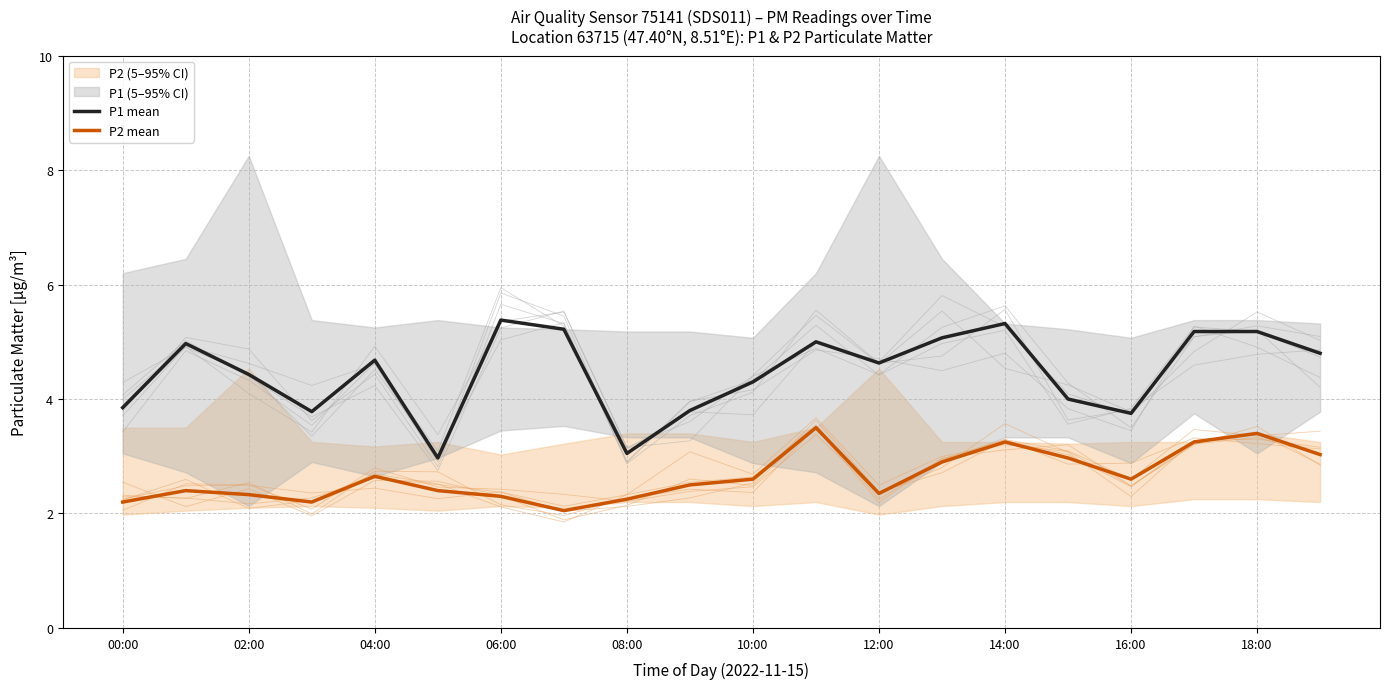

True or false: P1 mean and P2 mean intersect in this chart.

False